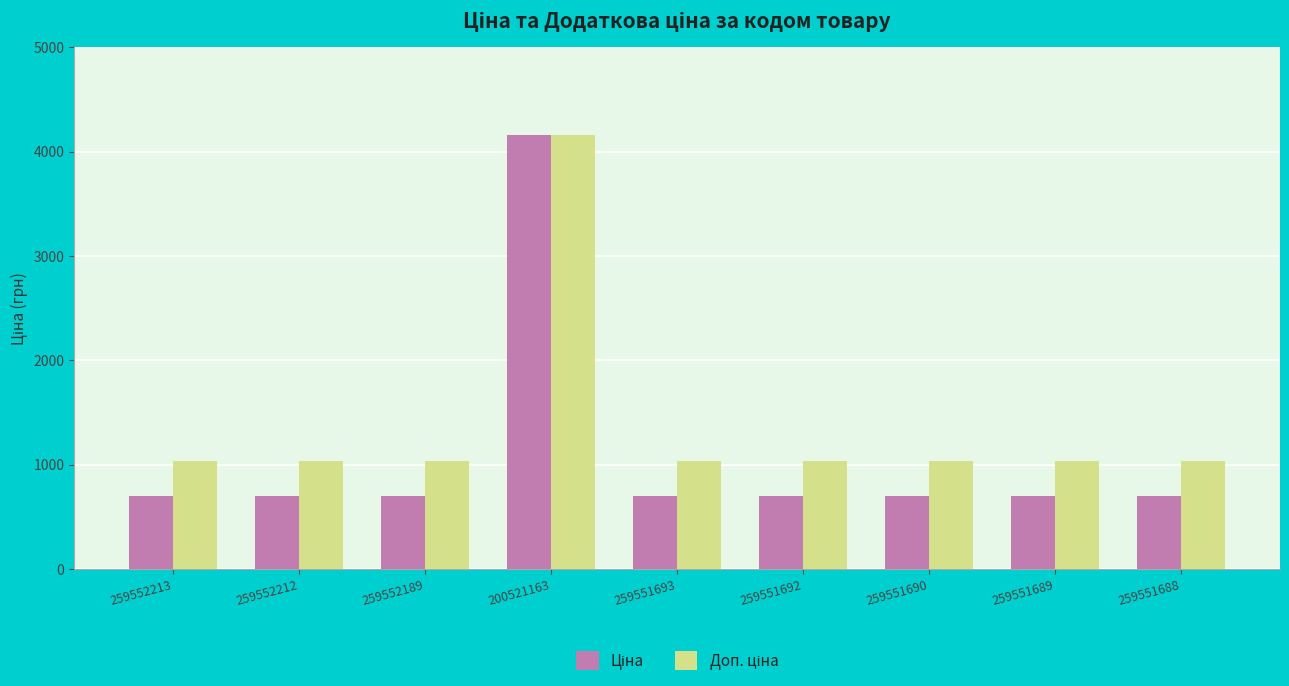

What is the minimum value shown in the chart?

698.3